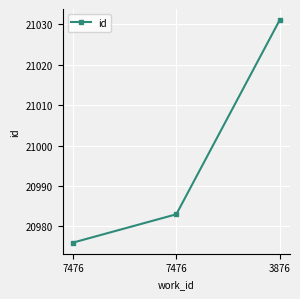

Is this an area chart (filled region under the line)?

No